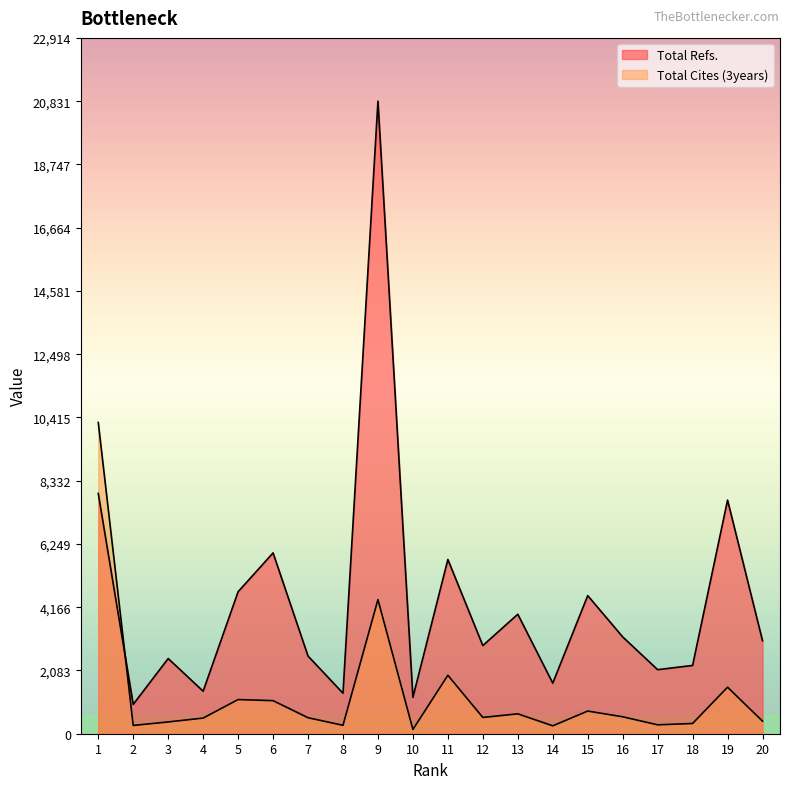

The Total Cites (3years) series shows 4417 at 9. True or false?

True